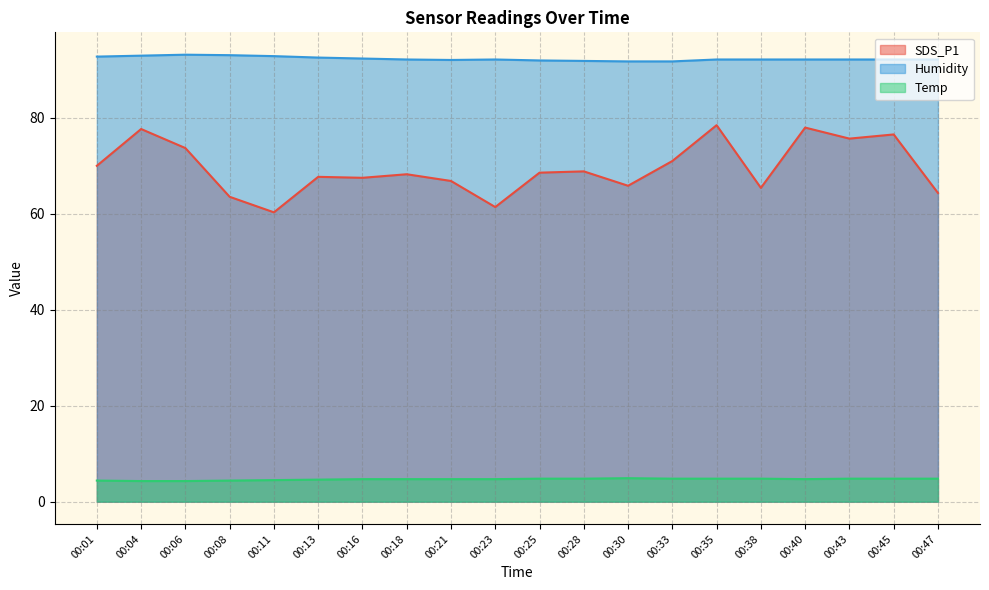

How many lines are shown in the chart?

3